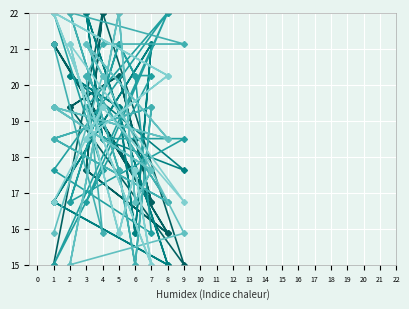

What is the approximate value of col_2 at 5?

21.1